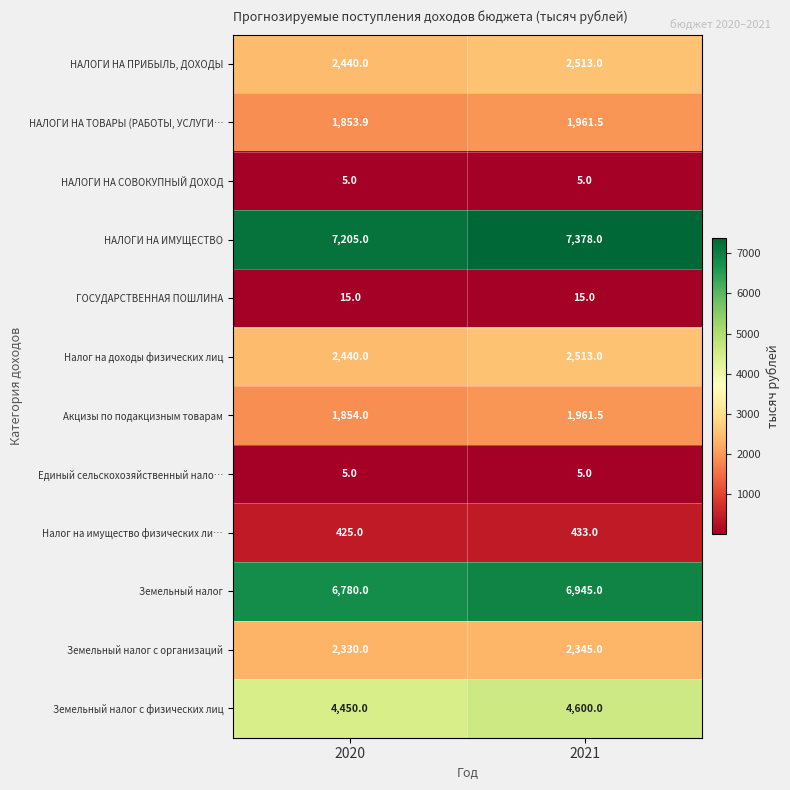

At which category is the sum across all series the highest?

2021